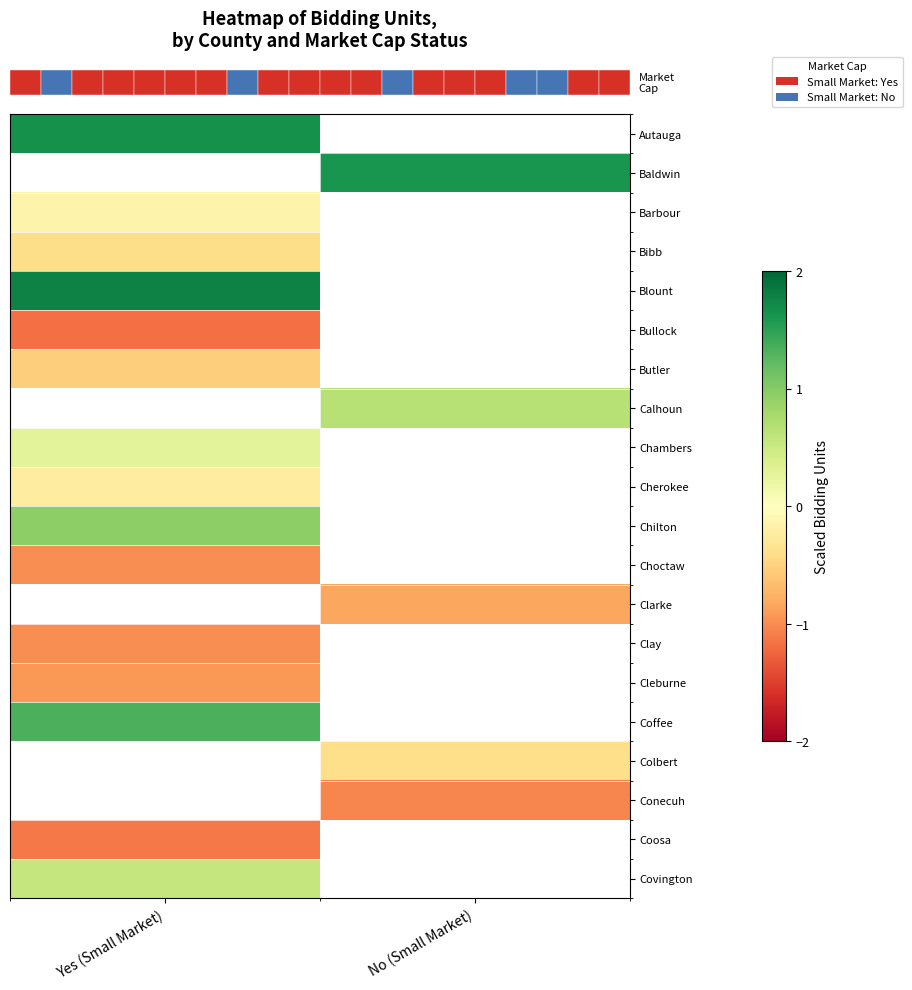

Which series has the largest range (max minus min)?

row_0